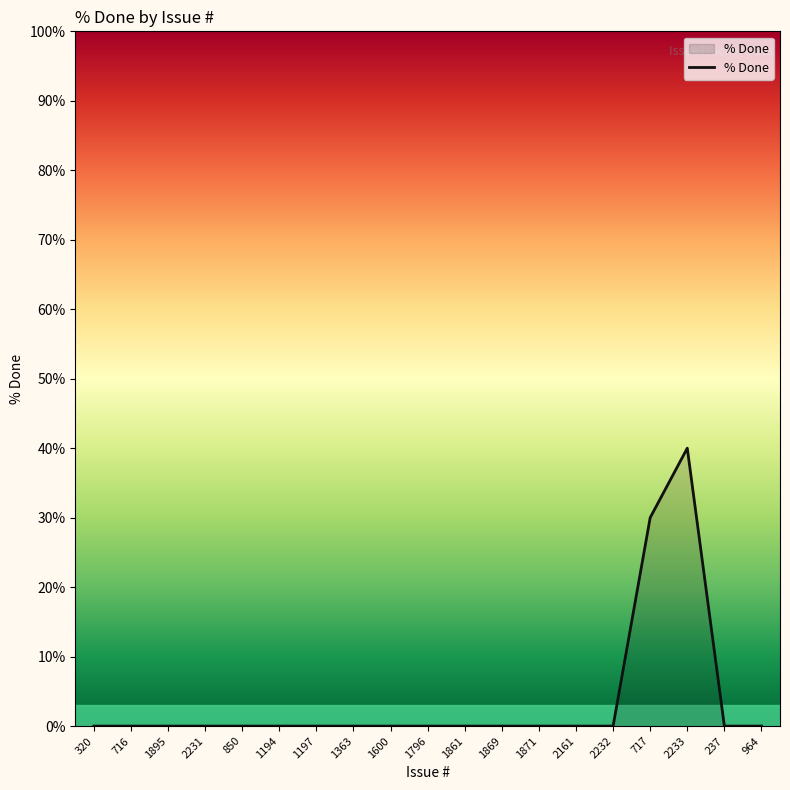

Reading left to right, extract all data points from this chart.

0	0	0	0	0	0	0	0	0	0	0	0	0	0	0	30	40	0	0